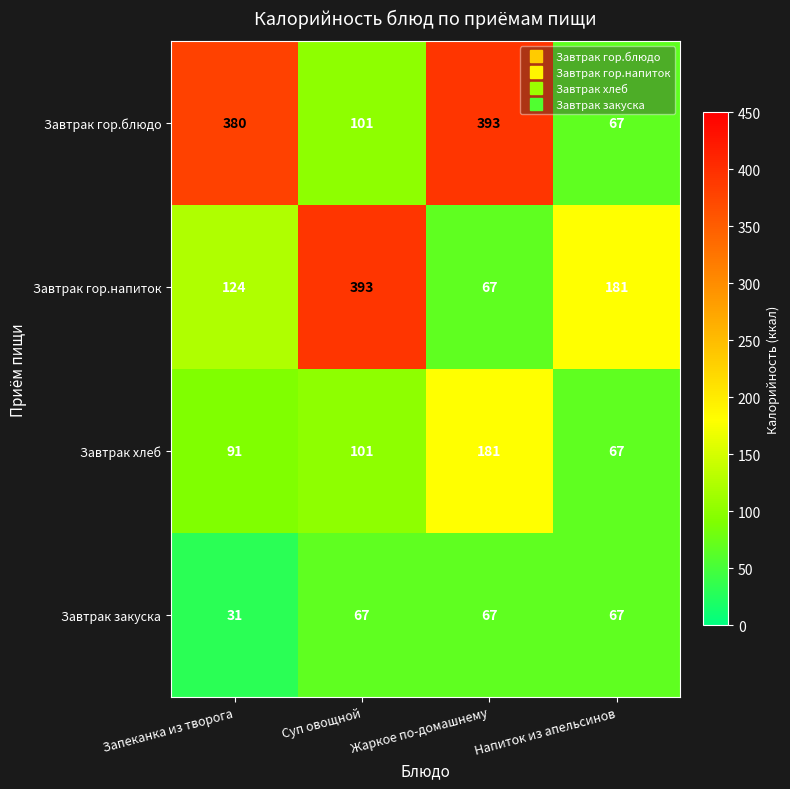

What is the difference between the maximum and minimum values in the Завтрак закуска series?

36